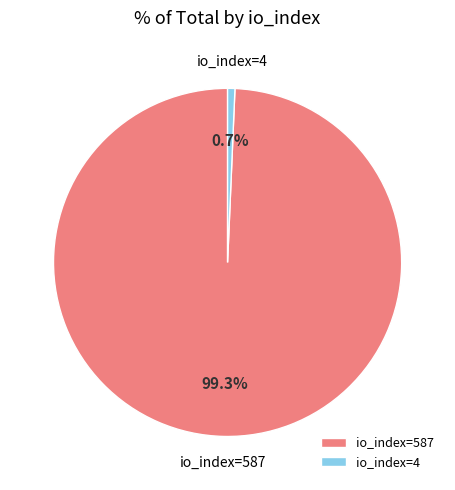

Which category has the smallest portion of the pie?

io_index=4